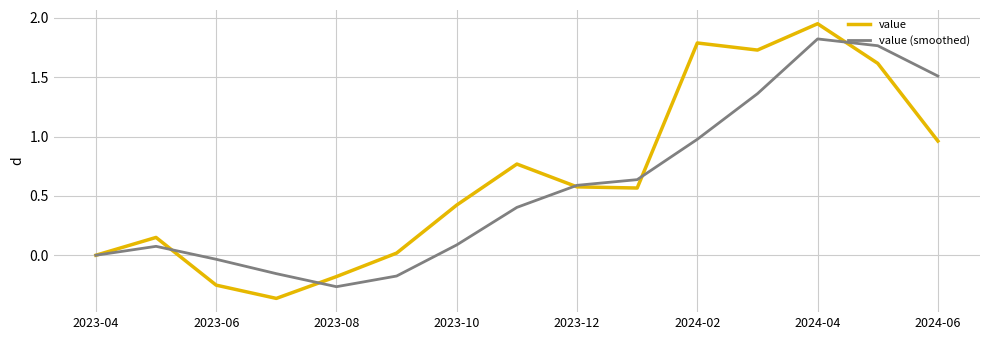

Which series has the largest total across all categories?

value